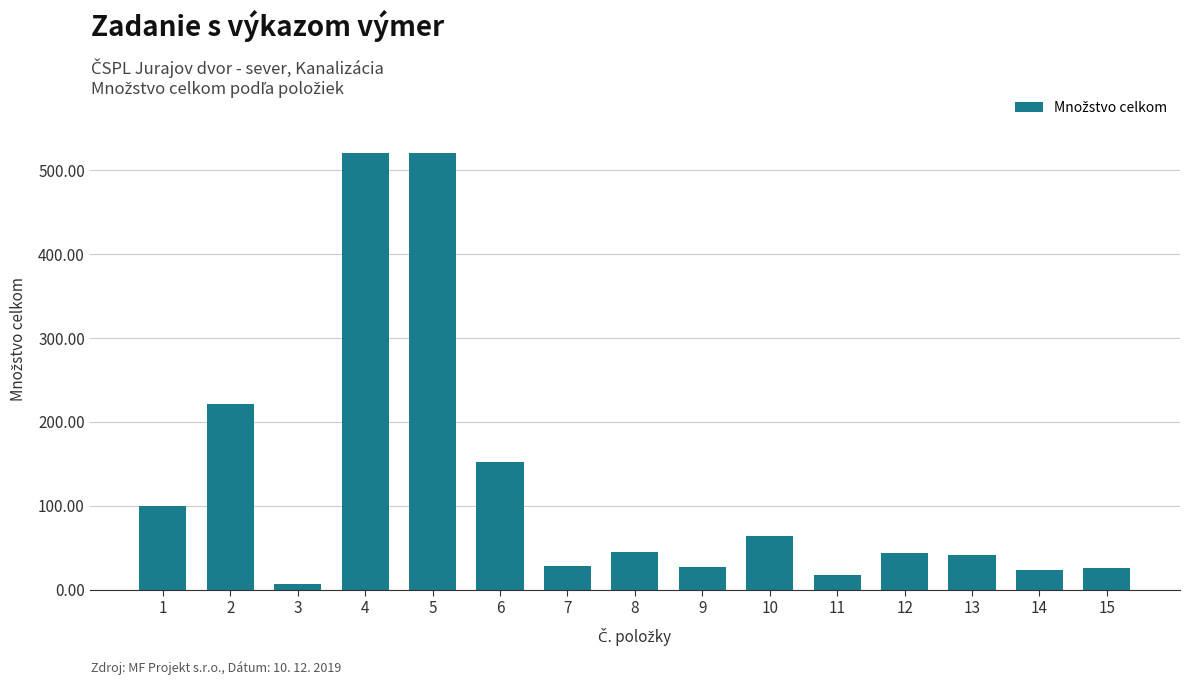

What is the greatest value displayed?

520.2